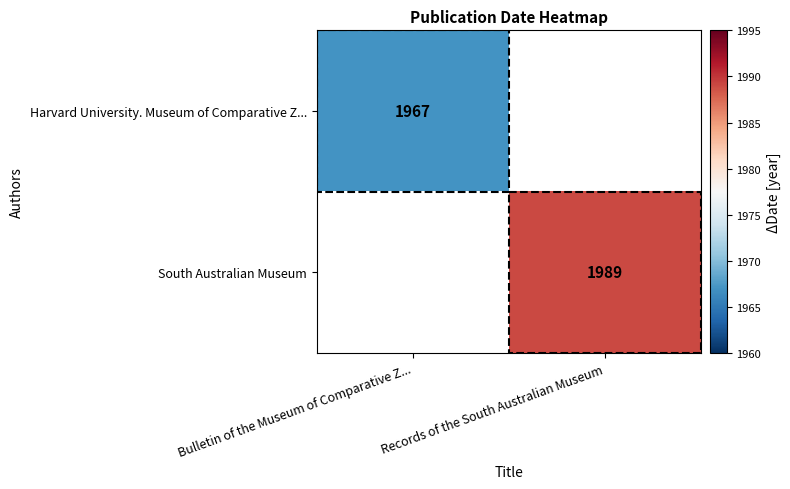

The South Australian Museum series shows 1989 at Records of the South Australian Museum. True or false?

True